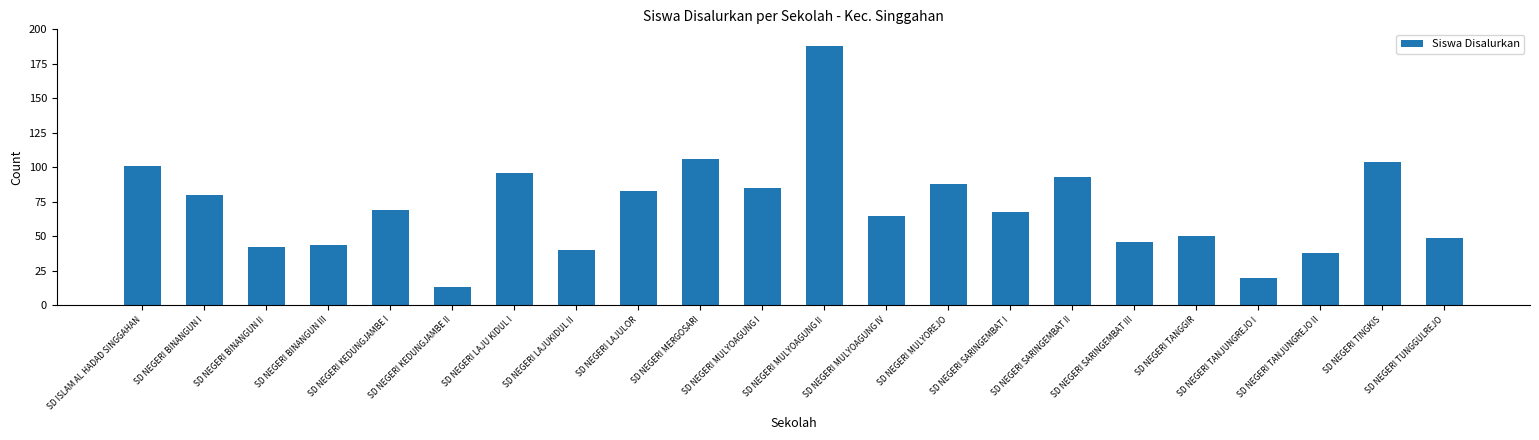

The value at SD NEGERI TANGGIR is 50. True or false?

True